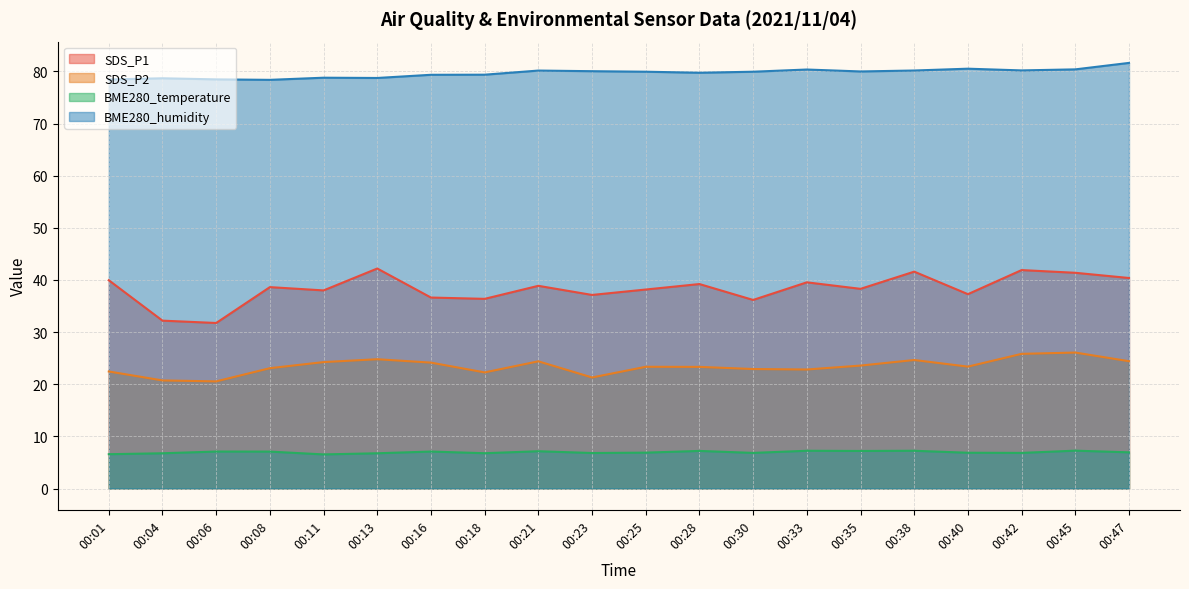

What is the difference between the BME280_humidity values at 00:23 and 00:11?

1.2